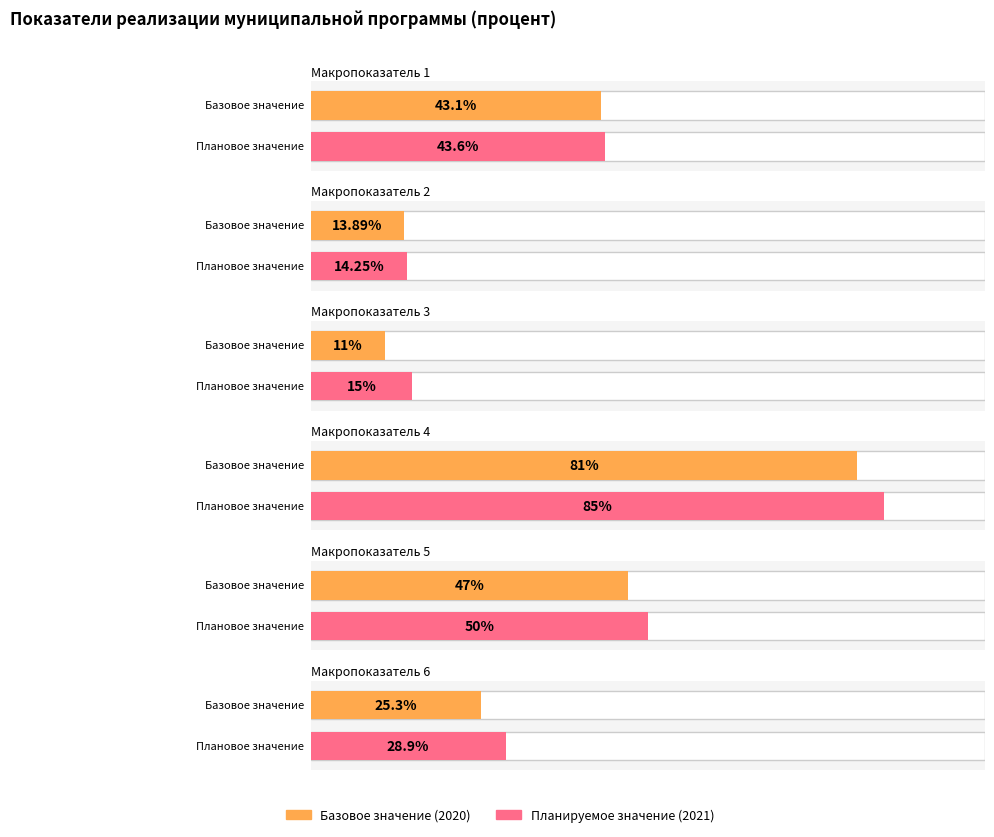

How many distinct data groups are displayed?

2